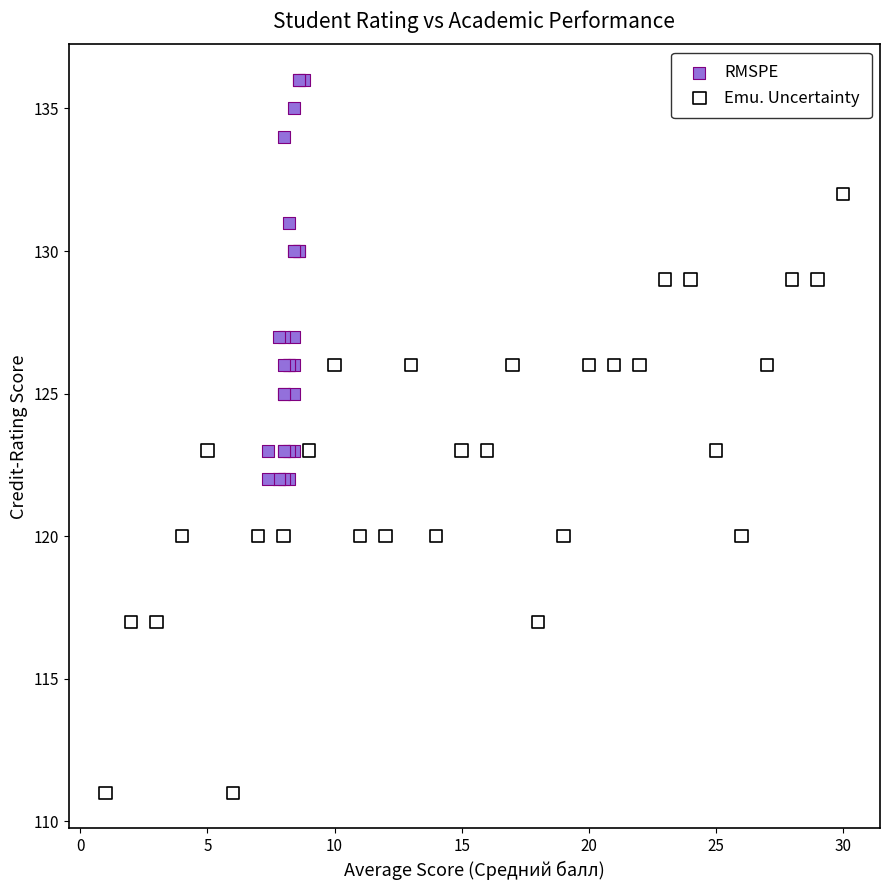

Which series has the widest spread of Y values?

Emu. Uncertainty